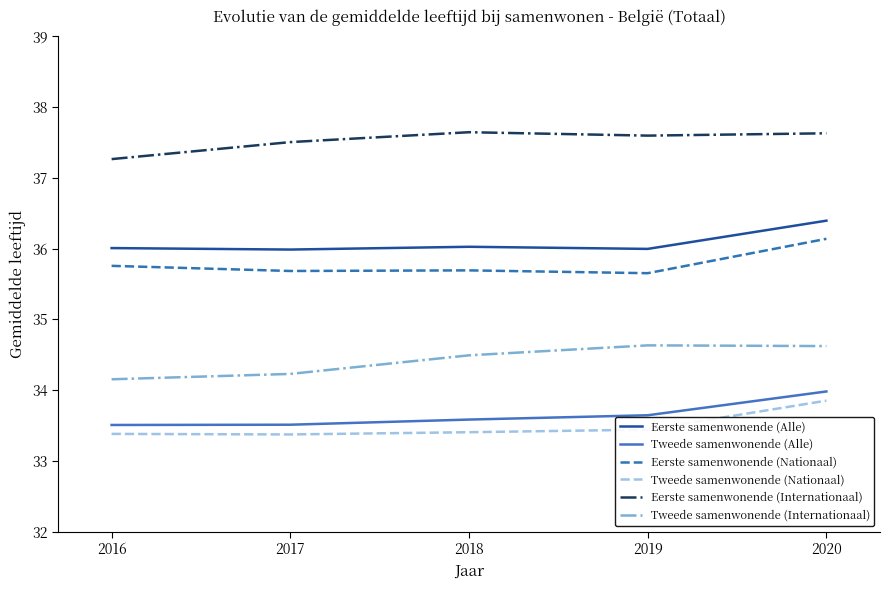

True or false: Eerste samenwonende (Nationaal) and Eerste samenwonende (Alle) intersect in this chart.

False